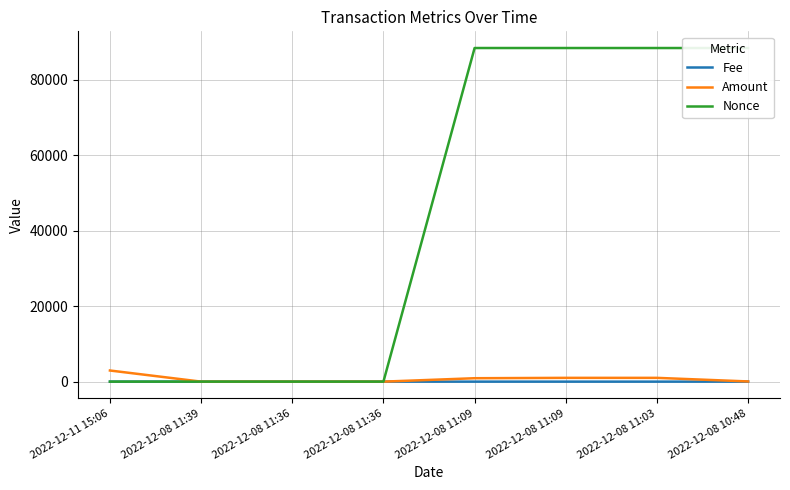

What is the sum of all Amount values?

5902.4